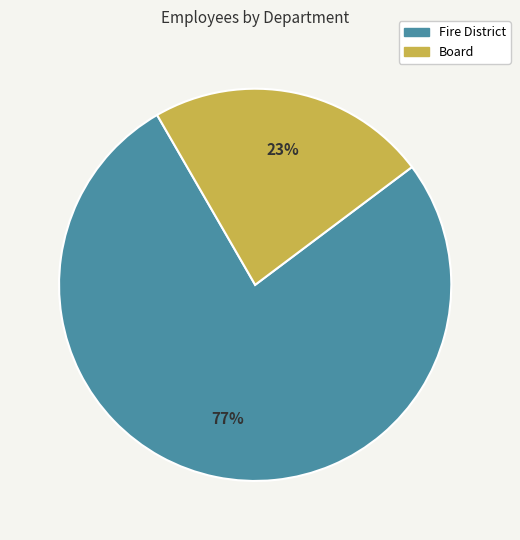

Between Fire District and Board, which is larger?

Fire District